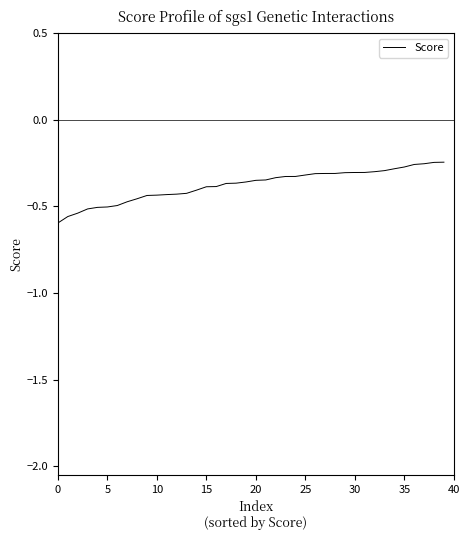

What is the difference between the maximum and minimum values?

0.4